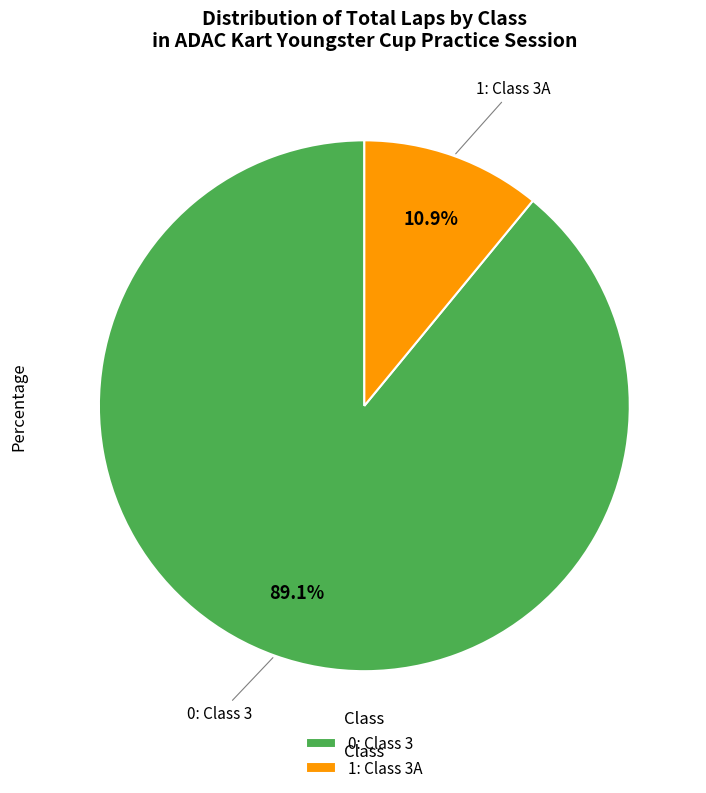

Combined, do 1: Class 3A and 0: Class 3 account for over 50%?

Yes